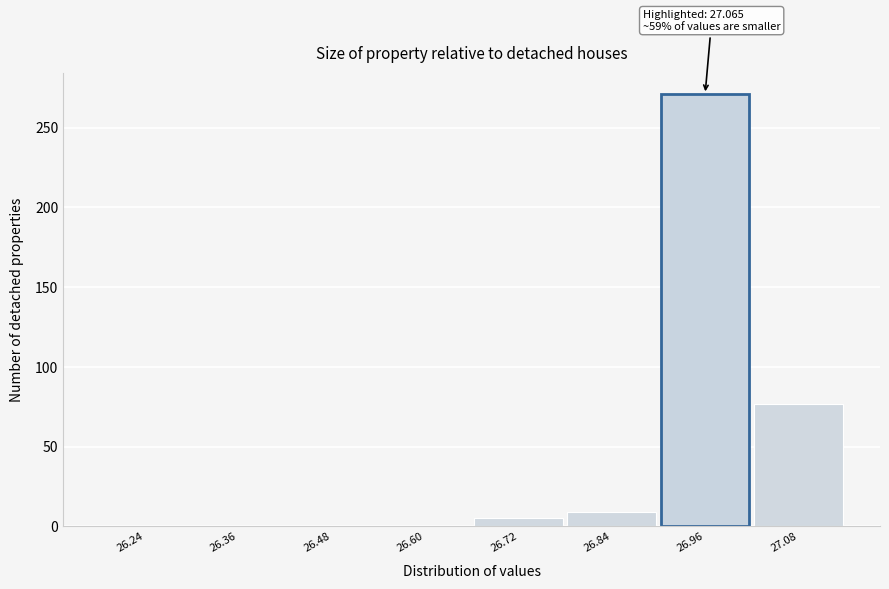

Reading left to right, list all the values displayed in this chart.

26.24=0	26.36=0	26.48=0	26.60=0	26.72=5	26.84=9	26.96=271	27.08=77